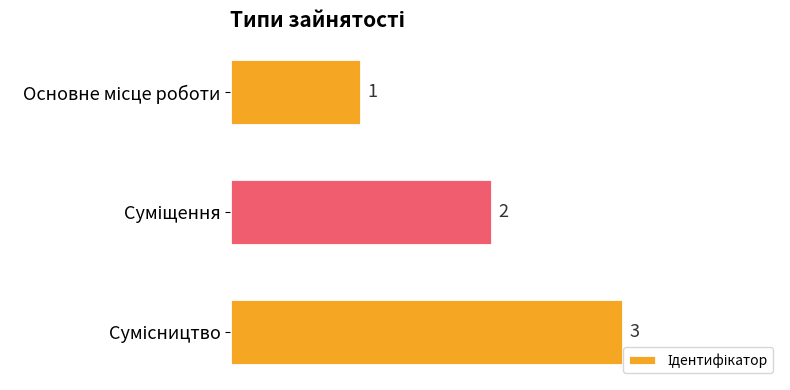

What is the maximum value shown in the chart?

3